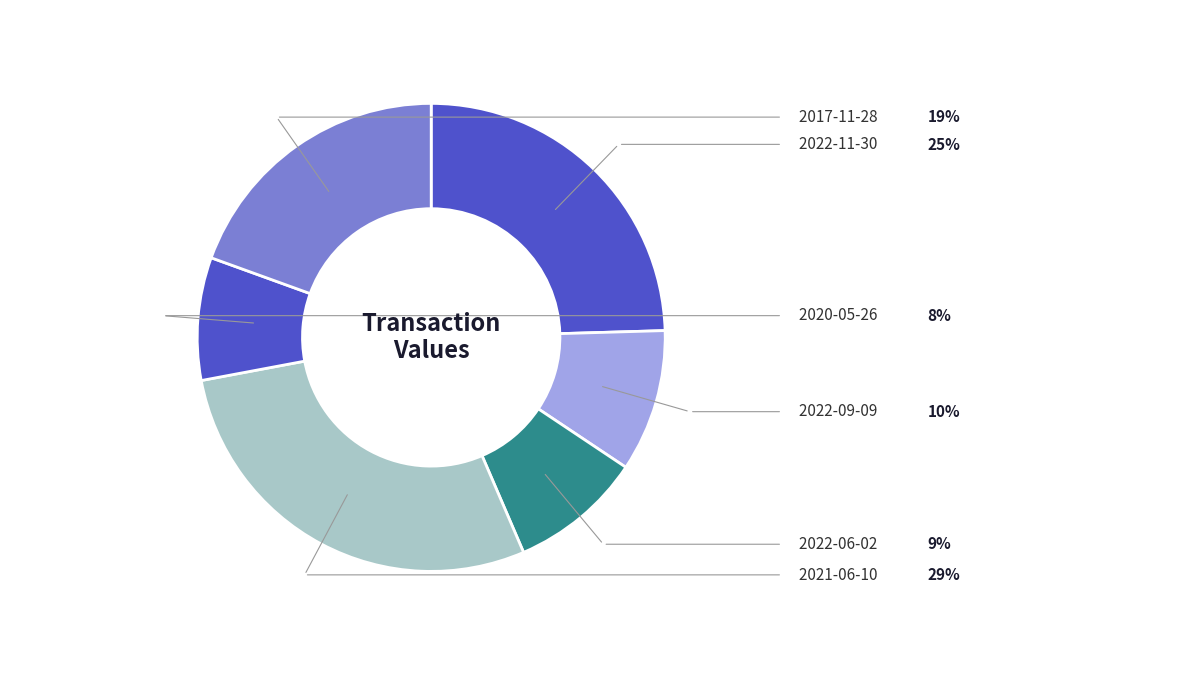

Is there any slice that represents more than half of the pie?

No